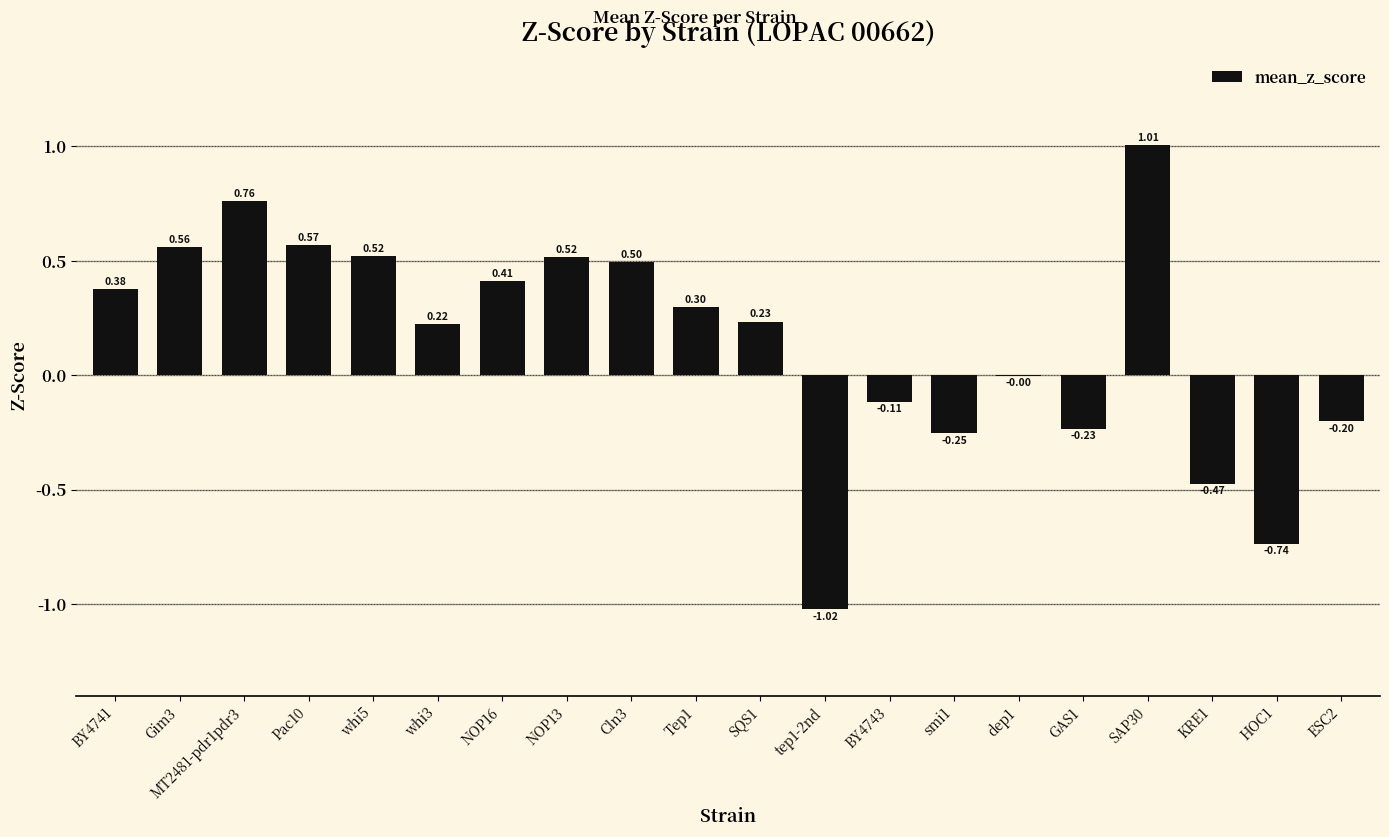

How many categories are shown in the chart?

20